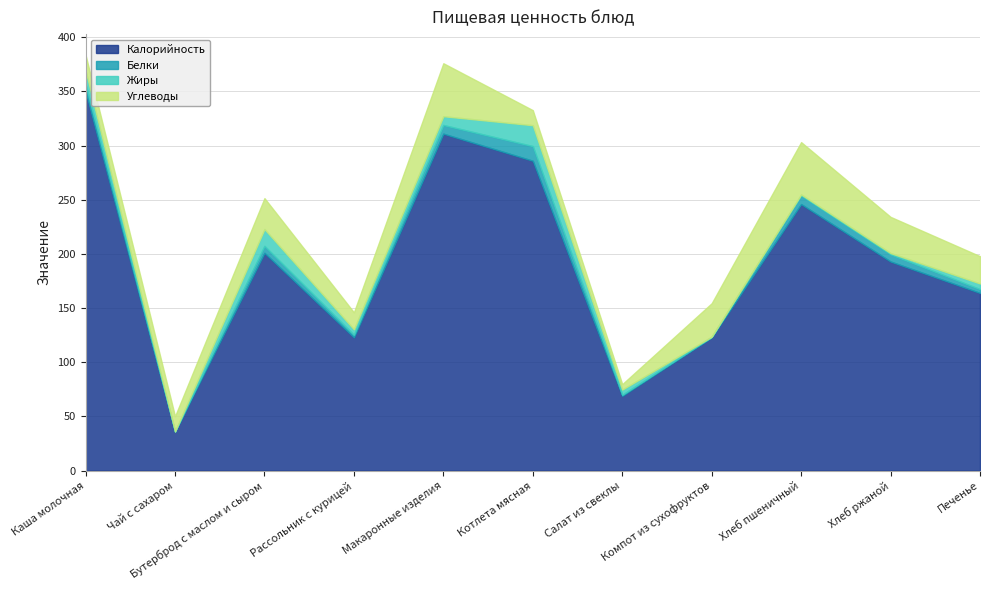

At which category is the sum across all series the highest?

Каша молочная